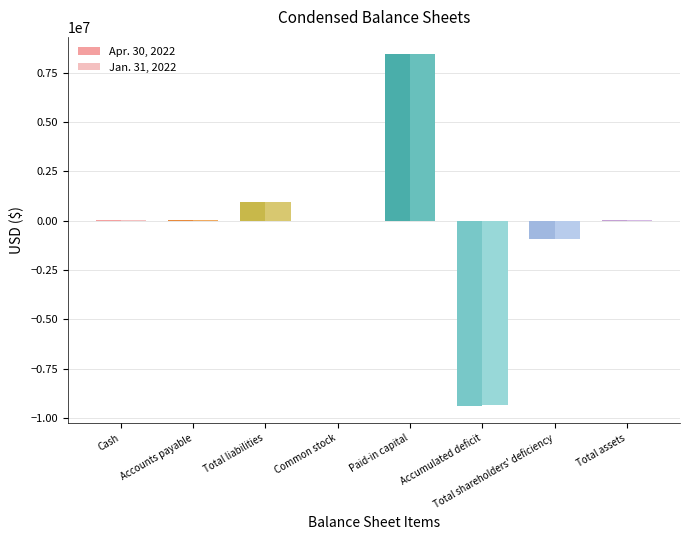

What is the sum of all Jan. 31, 2022 values?

-892531